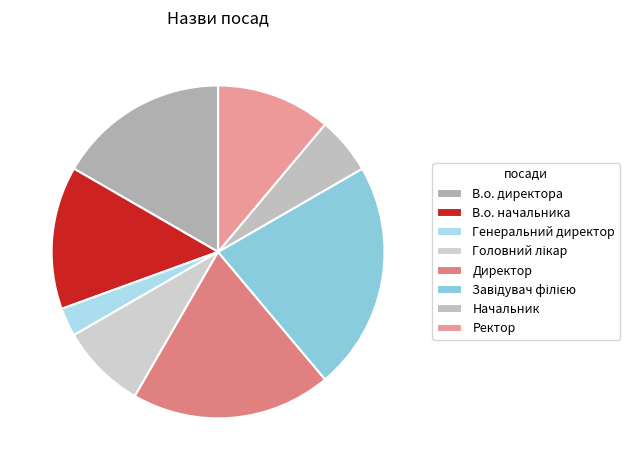

True or false: Генеральний директор accounts for 3% of the total.

True